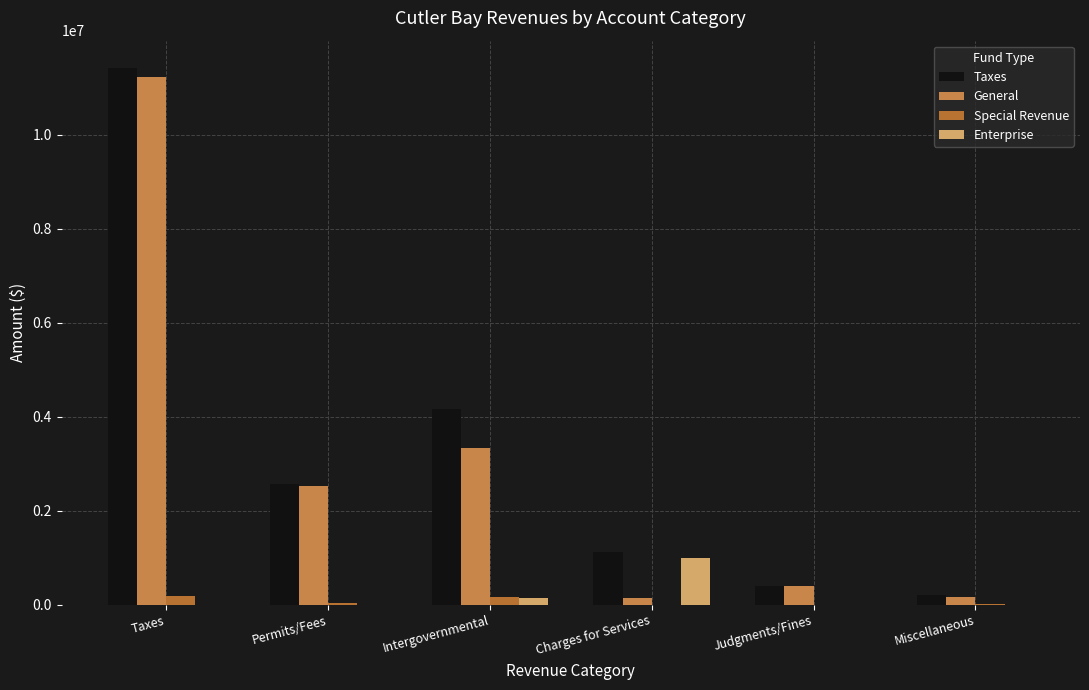

What is the spread (max minus min) of values at Taxes?

11425617